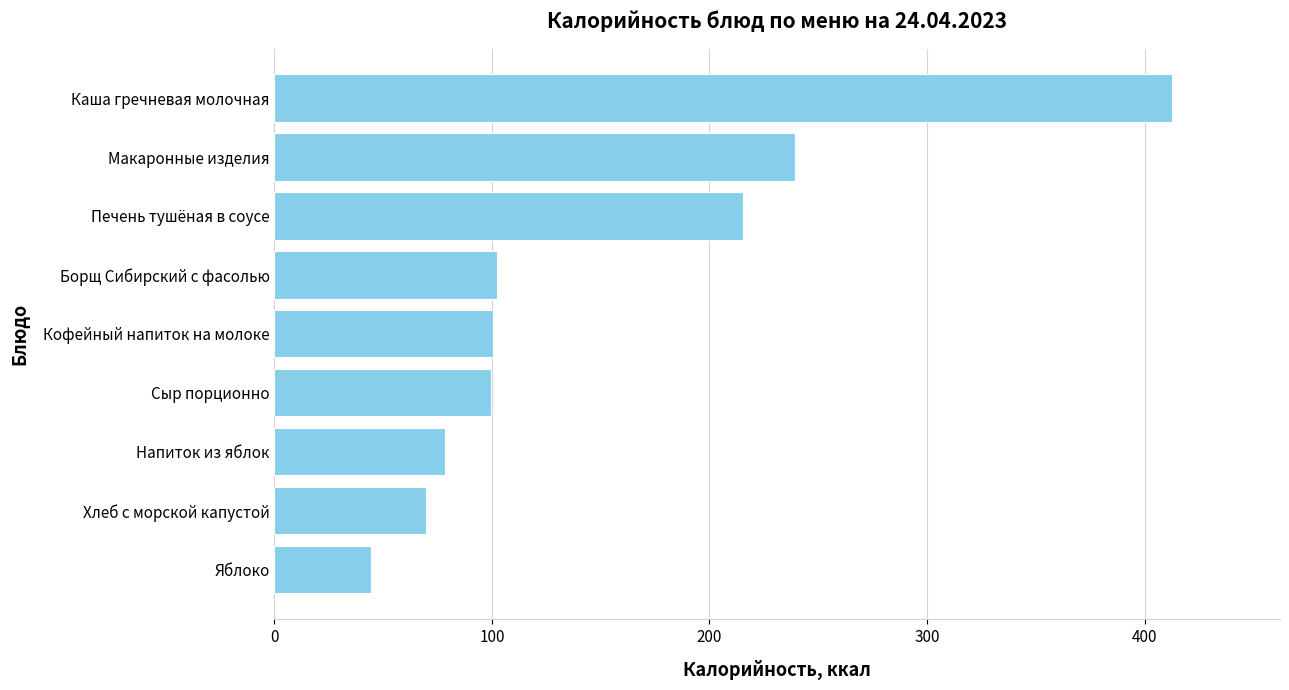

What is the difference between the values at Сыр порционно and Печень тушёная в соусе?

115.7